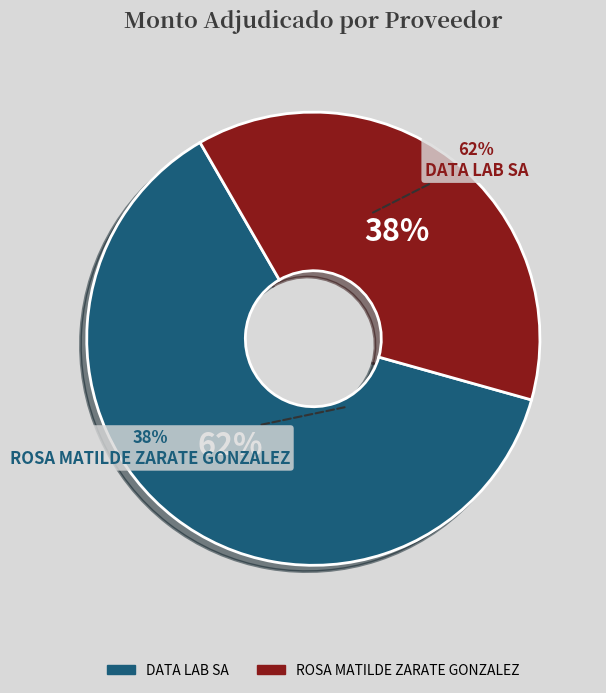

Is there any slice that represents more than half of the pie?

Yes